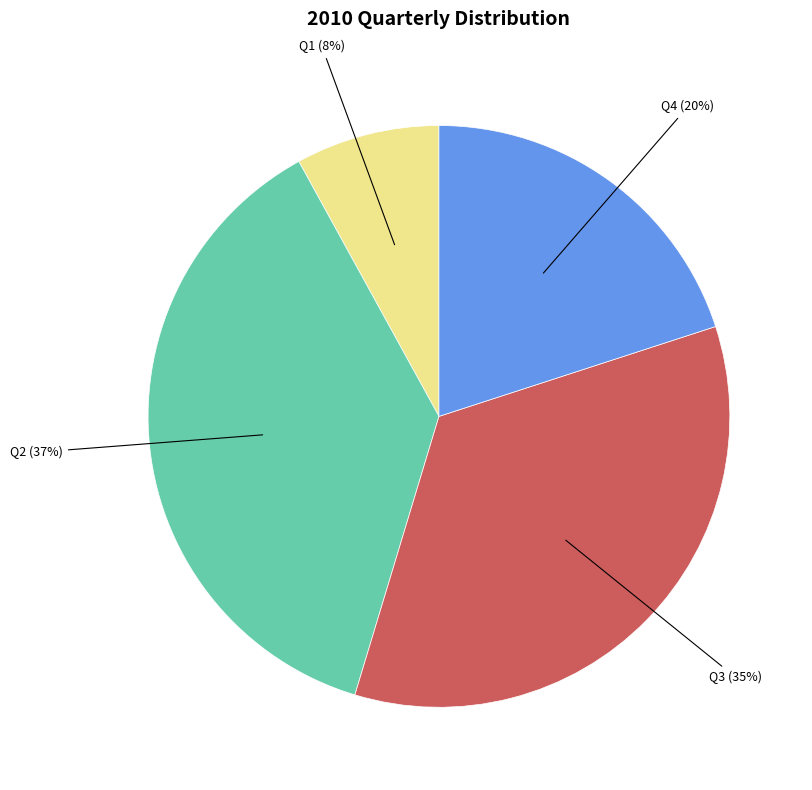

To the nearest percent, what is the difference between the largest and smallest slice percentages?

29%